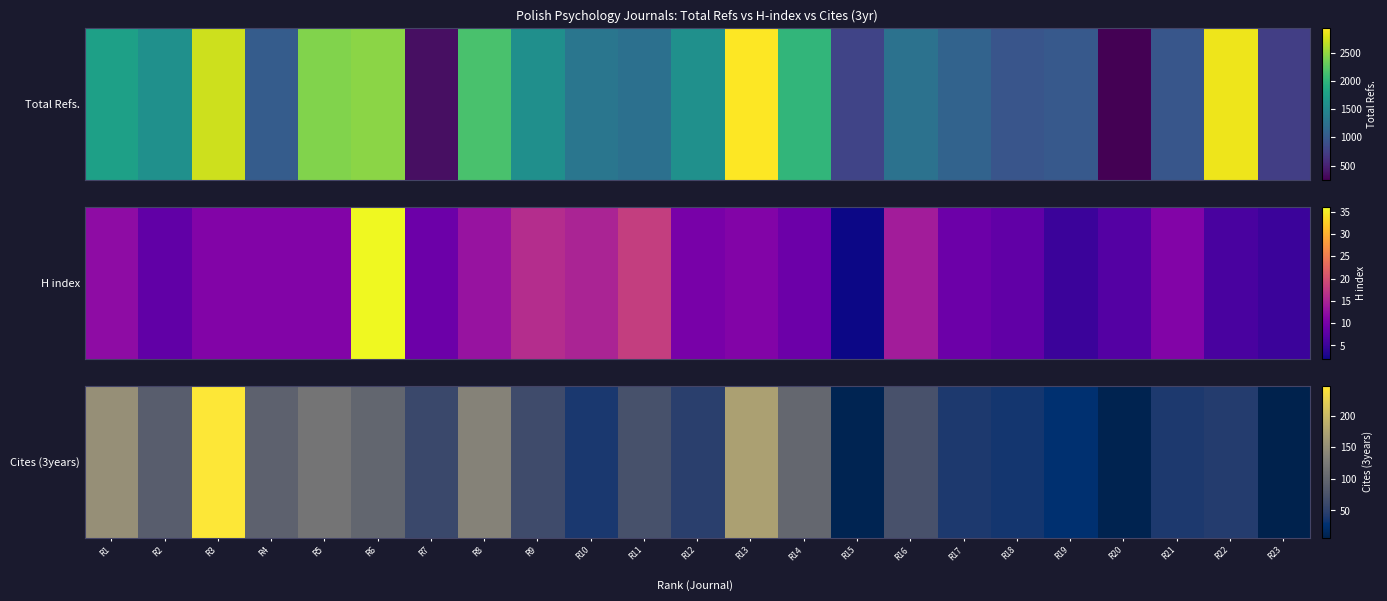

List the labels in order of value, smallest first.

R23, R20, R15, R19, R18, R10, R17, R21, R22, R12, R7, R9, R11, R16, R2, R4, R6, R14, R5, R8, R1, R13, R3